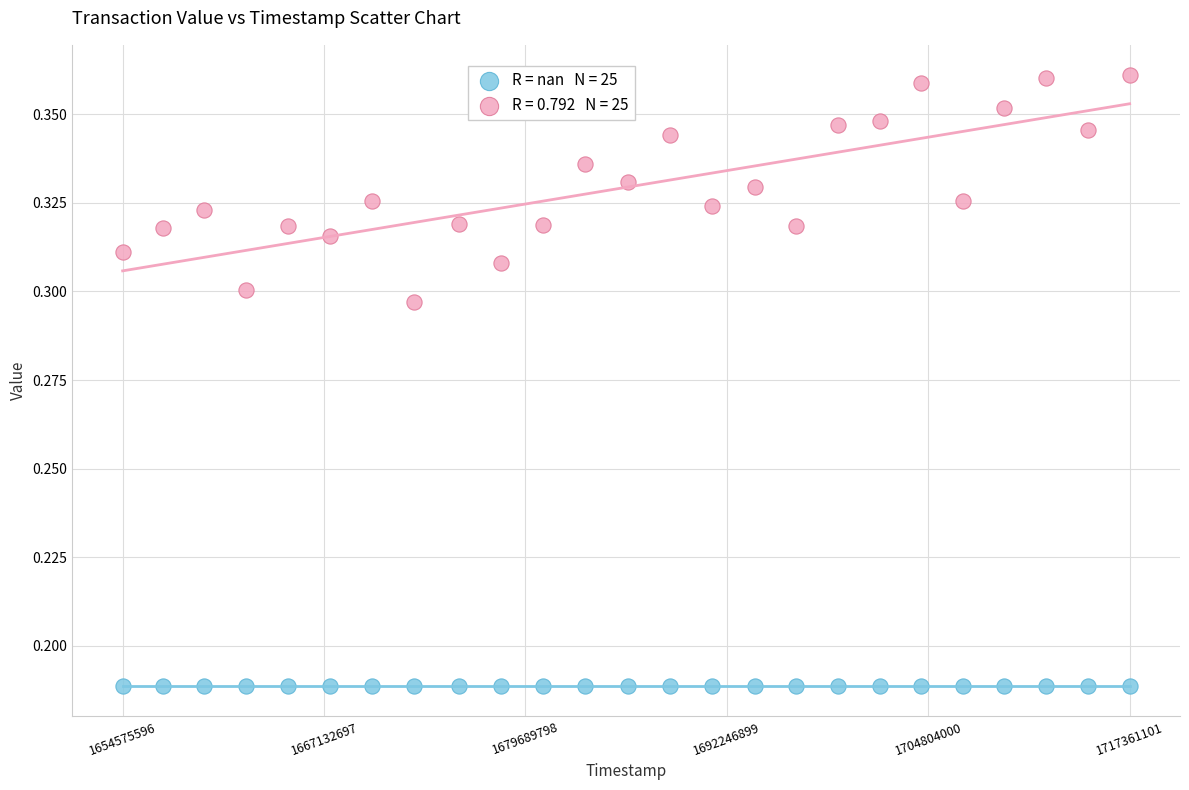

How many data points are displayed?

50